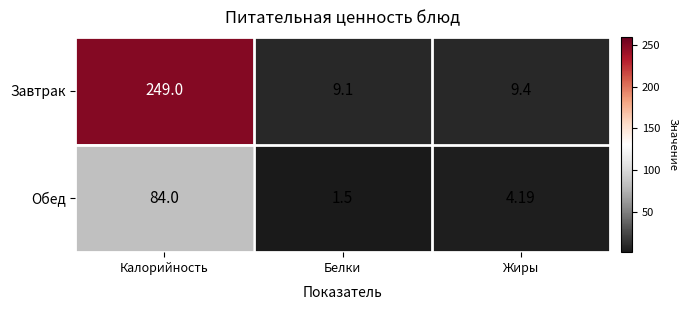

What is the total value across all series at Жиры?

13.6